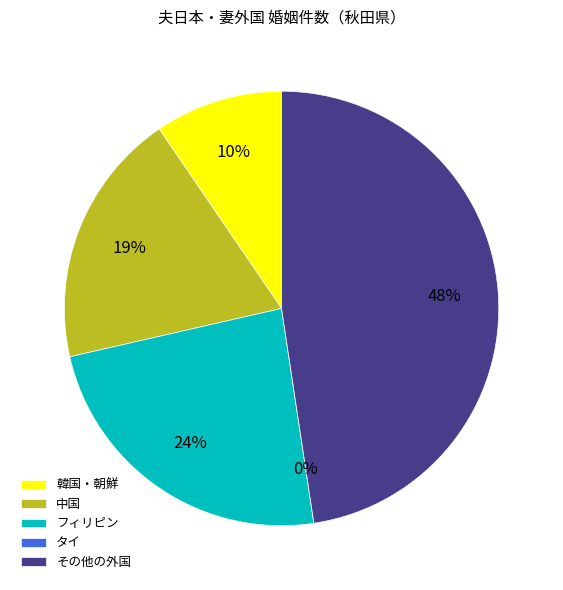

To the nearest percent, what portion does その他の外国 represent?

48%